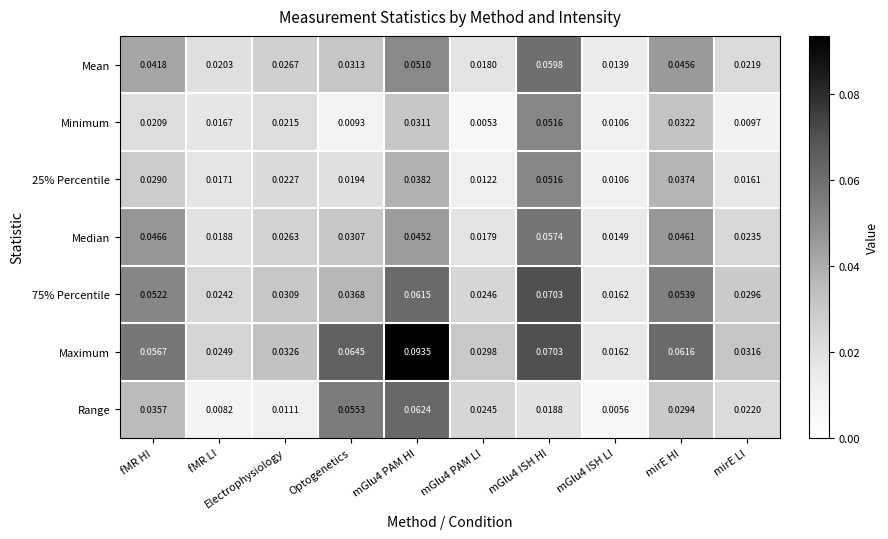

Rank the series at fMR HI from highest to lowest value.

Maximum, 75% Percentile, Median, Mean, Range, 25% Percentile, Minimum